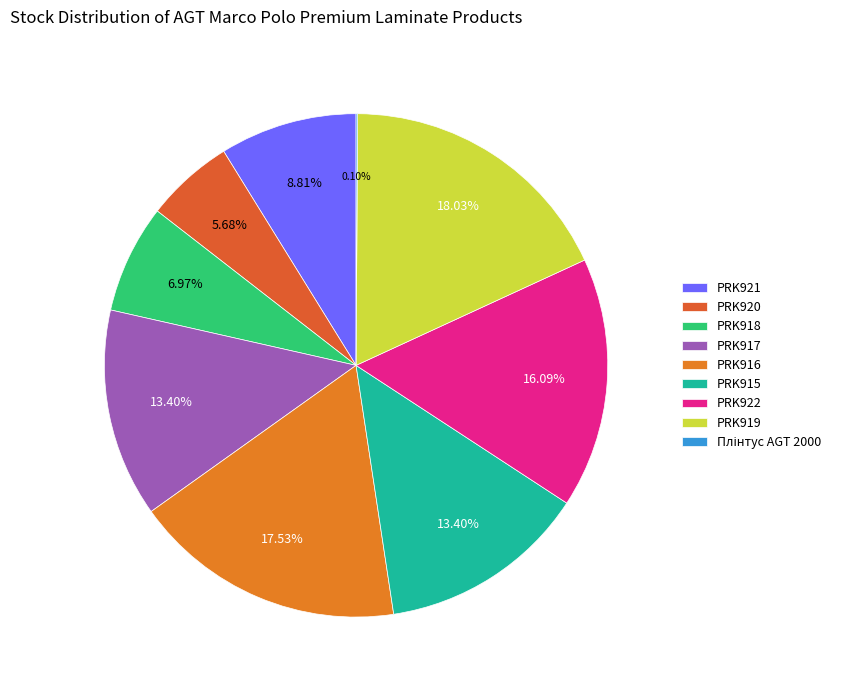

To the nearest percent, what is the difference between the largest and smallest slice percentages?

18%